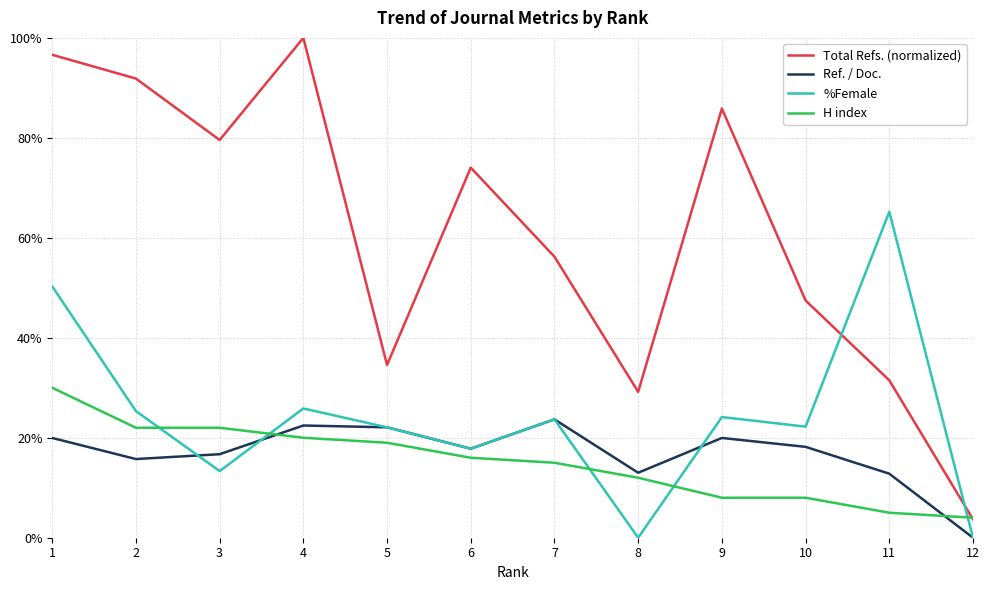

True or false: Ref. / Doc. and %Female intersect in this chart.

True